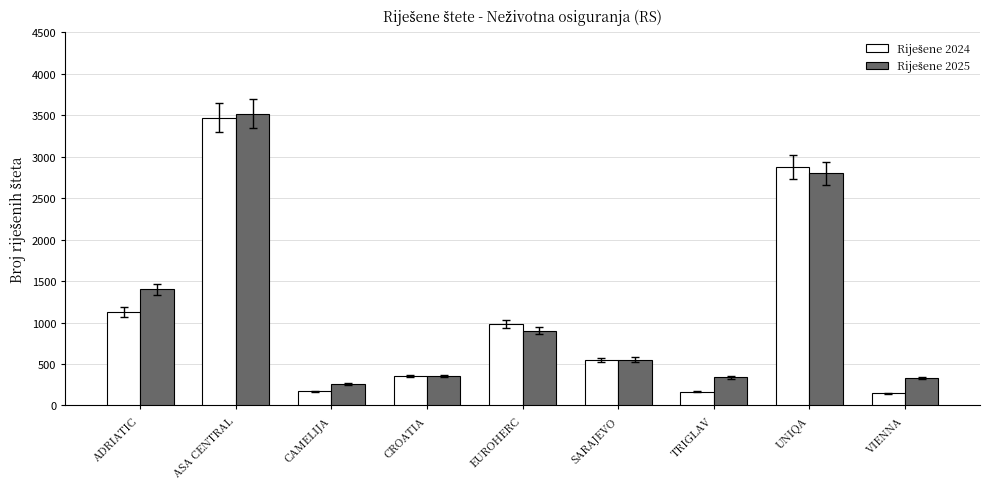

At which category is the sum across all series the highest?

ASA CENTRAL